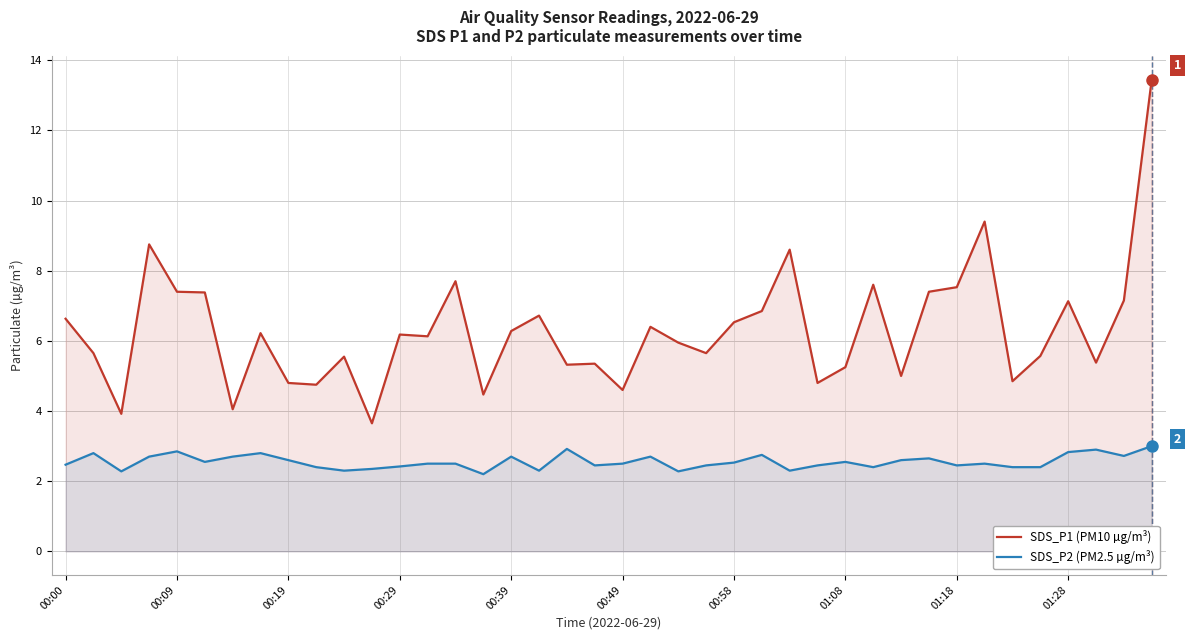

What is the label of the 40th point from the right?

00:00